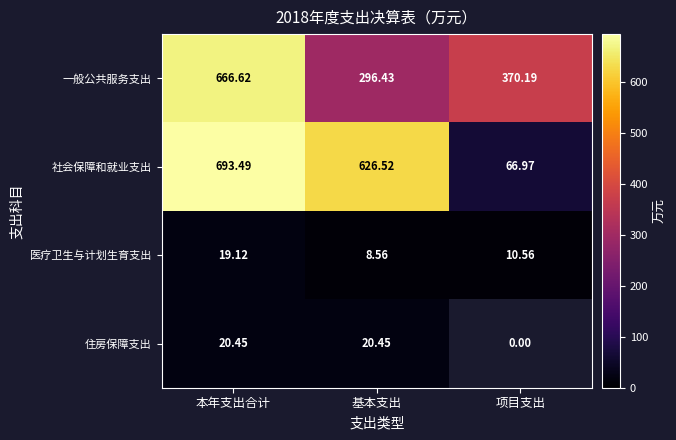

Where is 一般公共服务支出 nearest to the value 481?

项目支出